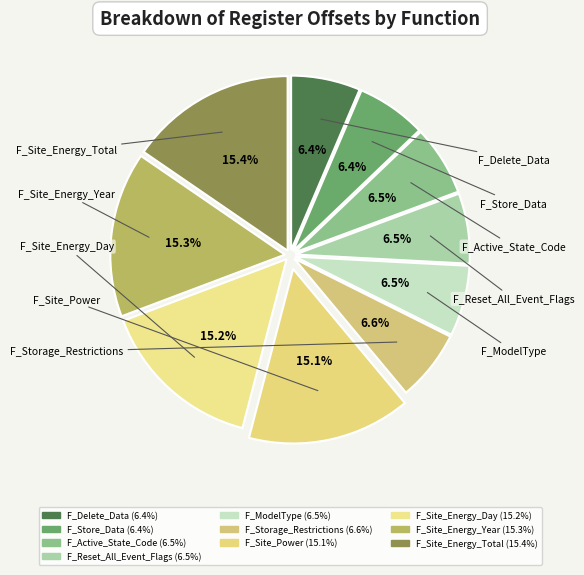

What is the ratio of the value at F_Site_Energy_Day to the value at F_Delete_Data?

2.4